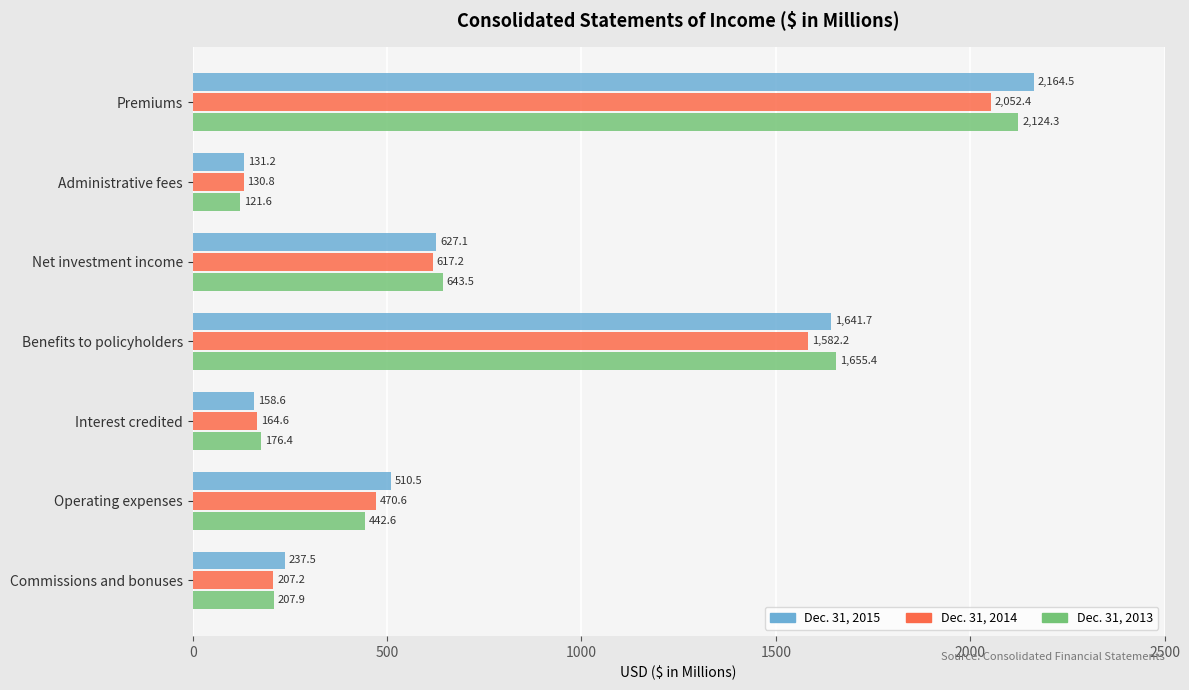

Between Premiums and Net investment income, which series saw the biggest shift?

Dec. 31, 2015